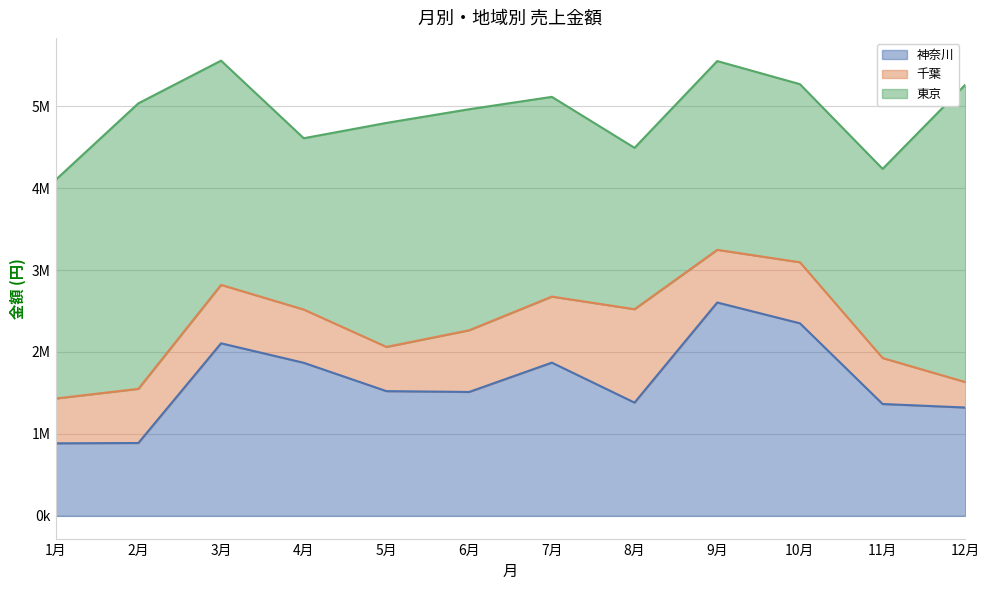

Where does the 千葉 series first go above 661000?

3月